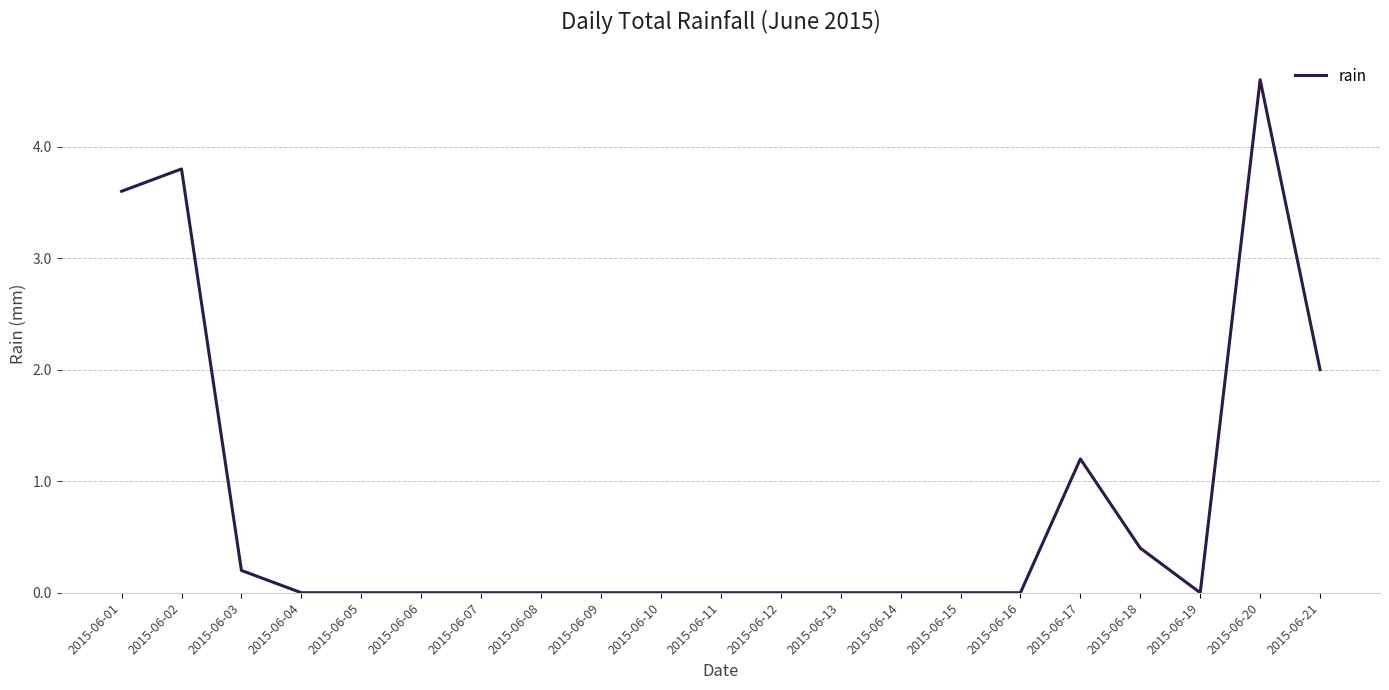

What is the approximate value at 2015-06-21?

2.0